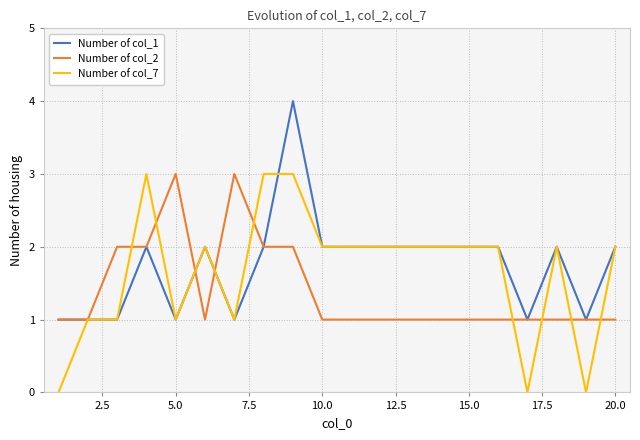

What is the highest value of the Number of col_7 series?

3